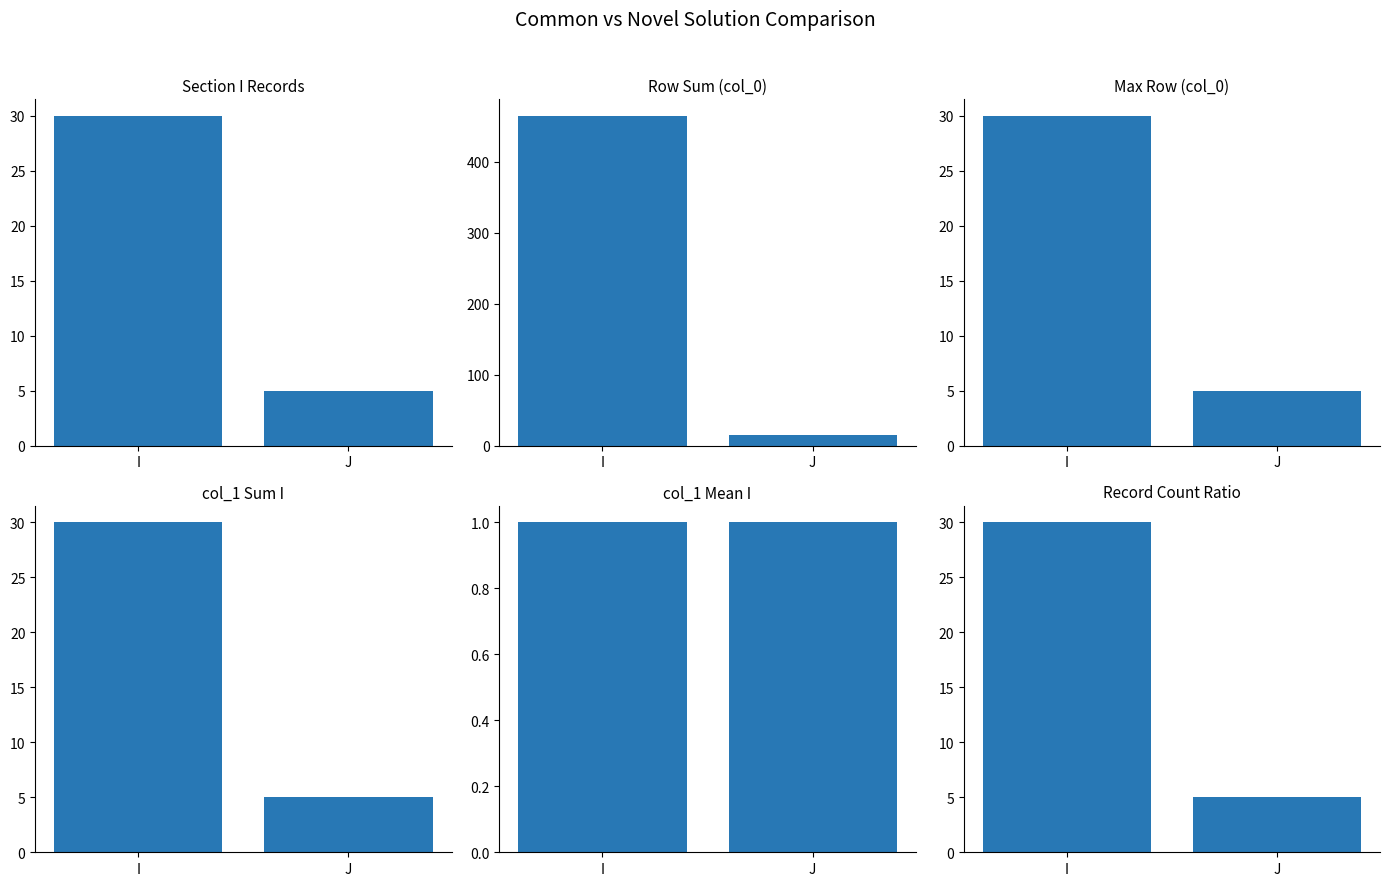

How many bars are there in total?

12